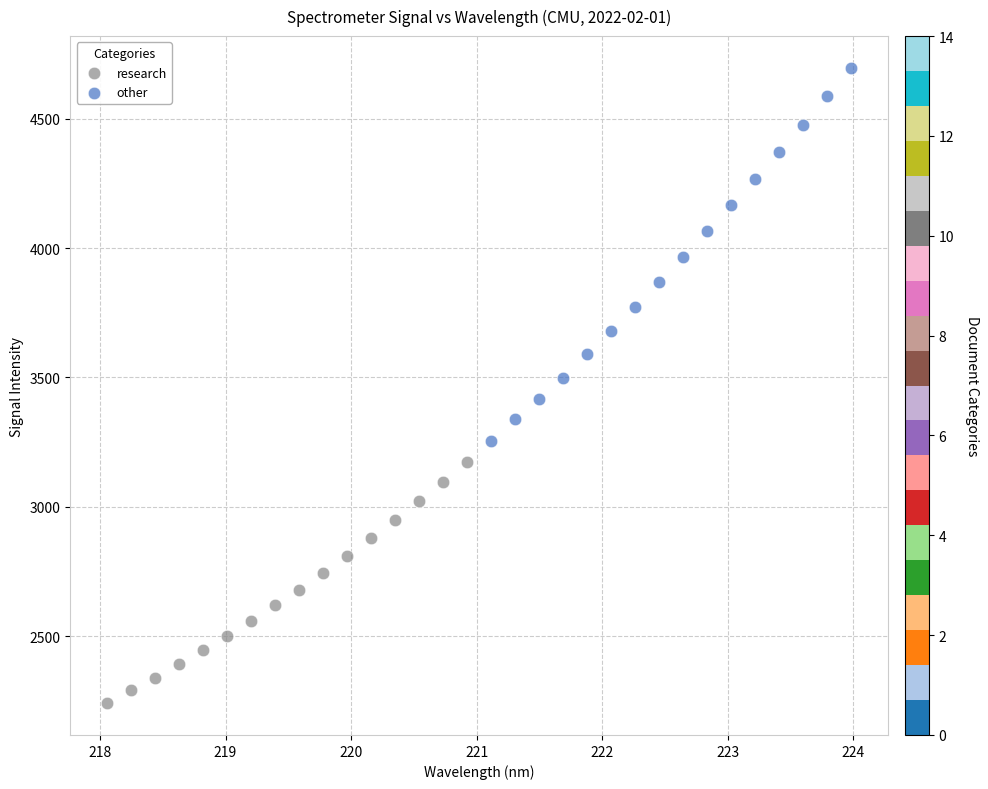

Which series has the largest Y range (max minus min)?

other